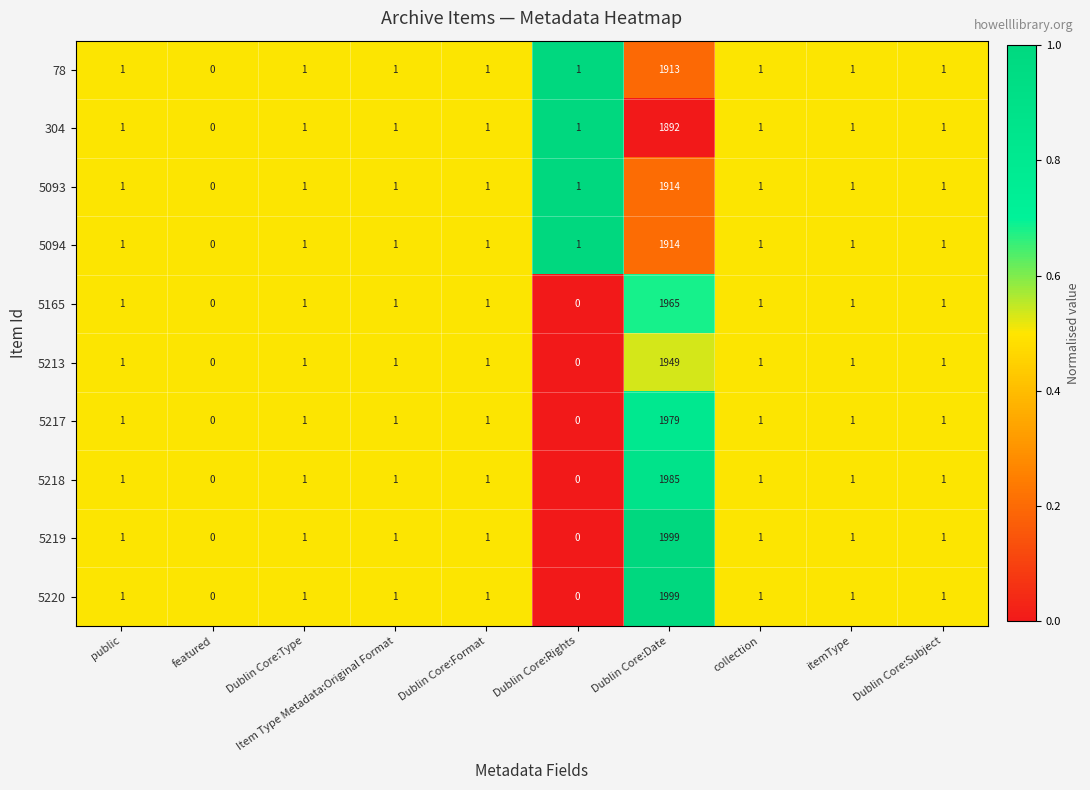

What is the average value of the 5093 series?

192